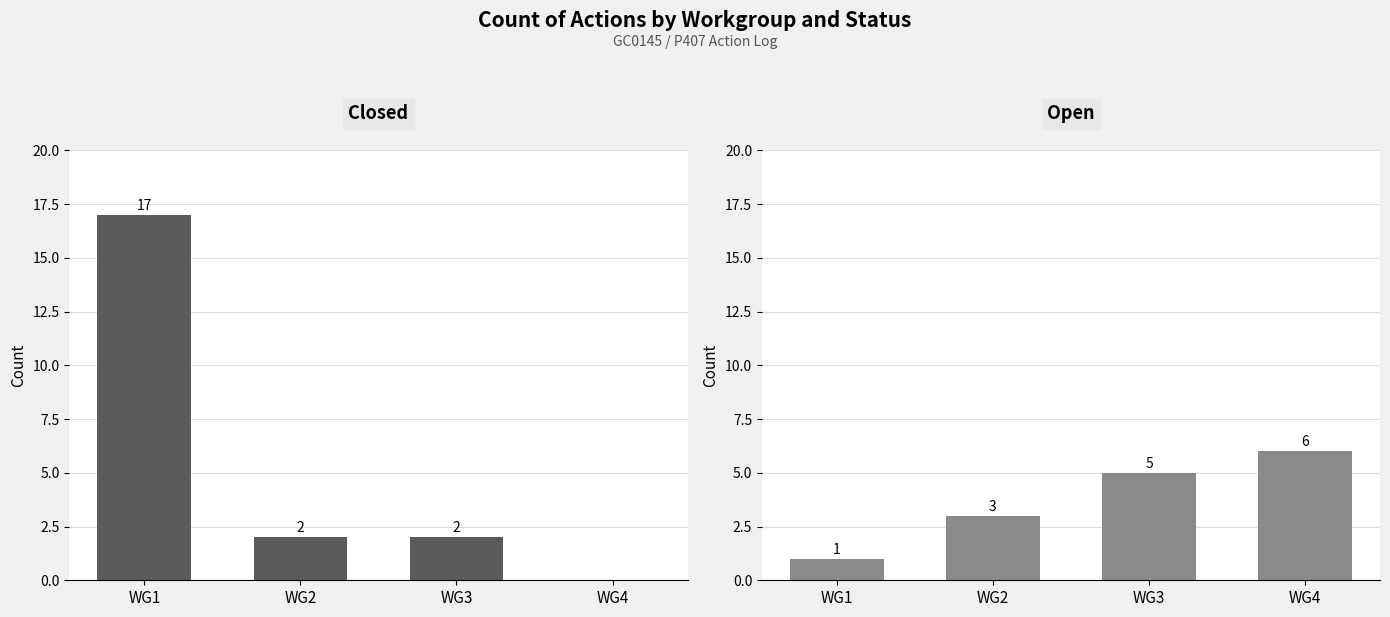

Are the bars horizontal?

No